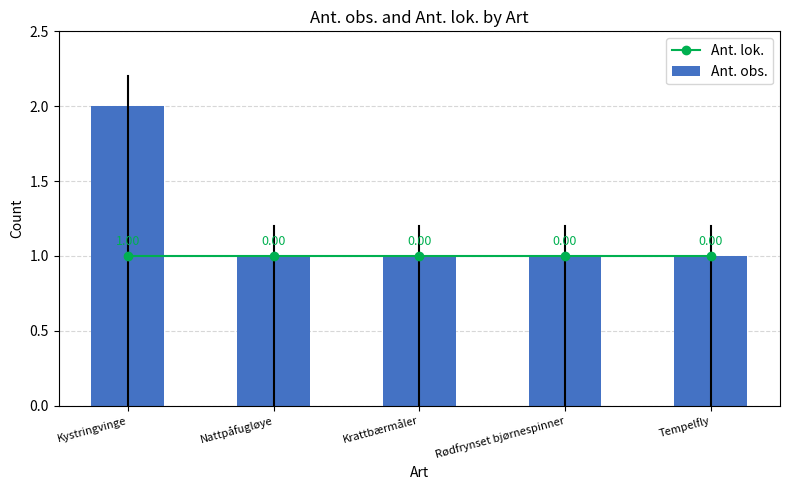

At which category does the chart reach its minimum across all series?

Kystringvinge